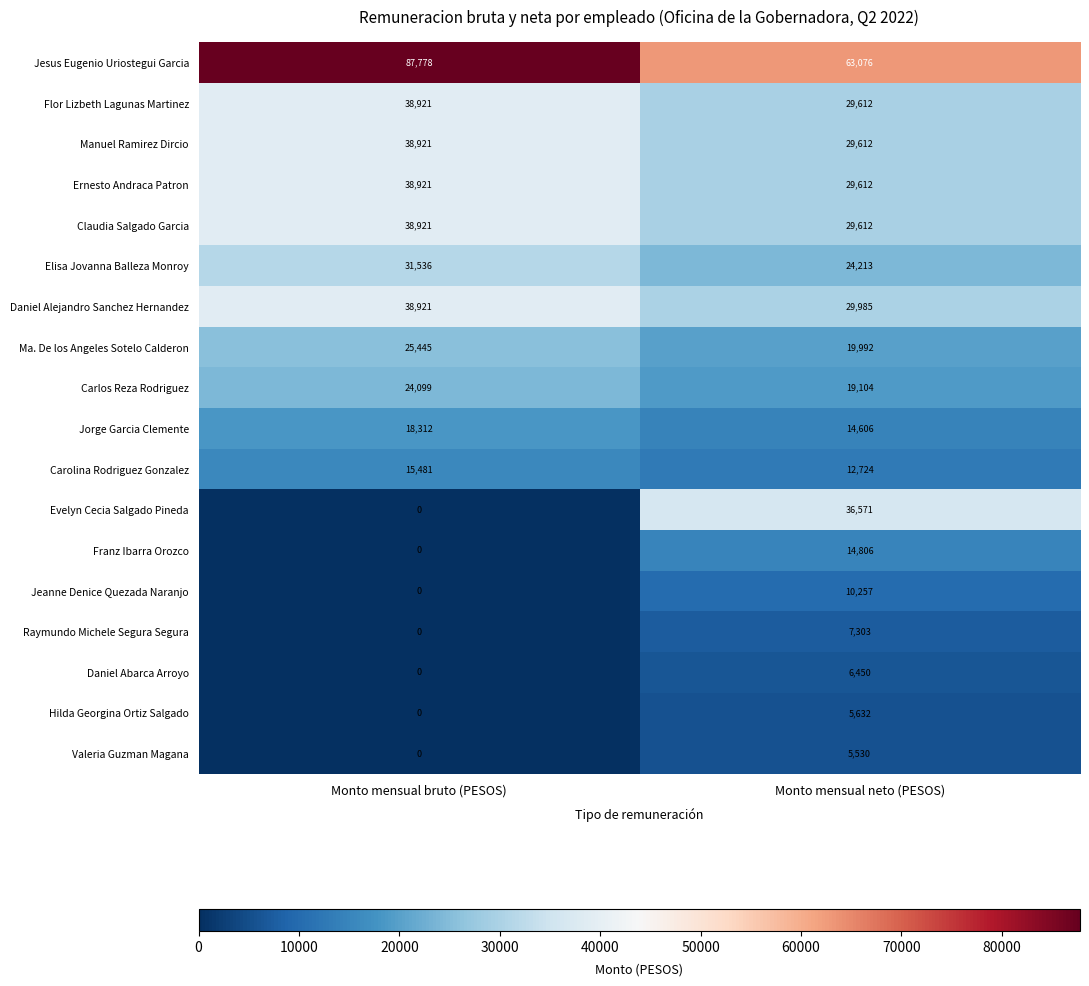

What is the difference between the highest and lowest values at Monto mensual neto (PESOS)?

57546